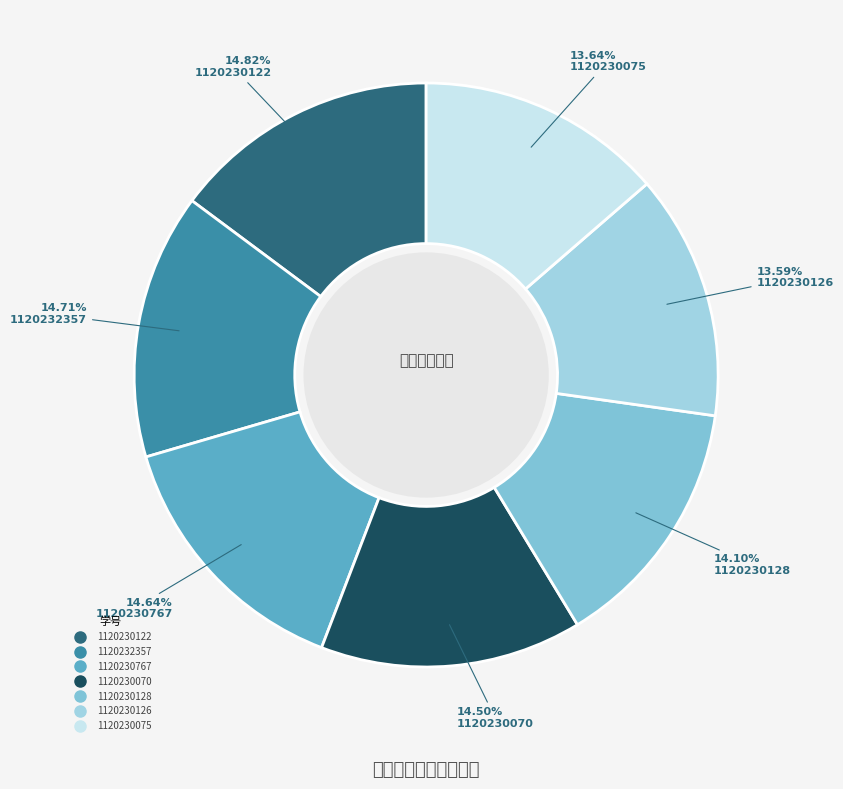

Rank the categories by value from lowest to highest.

1120230126, 1120230075, 1120230128, 1120230070, 1120230767, 1120232357, 1120230122